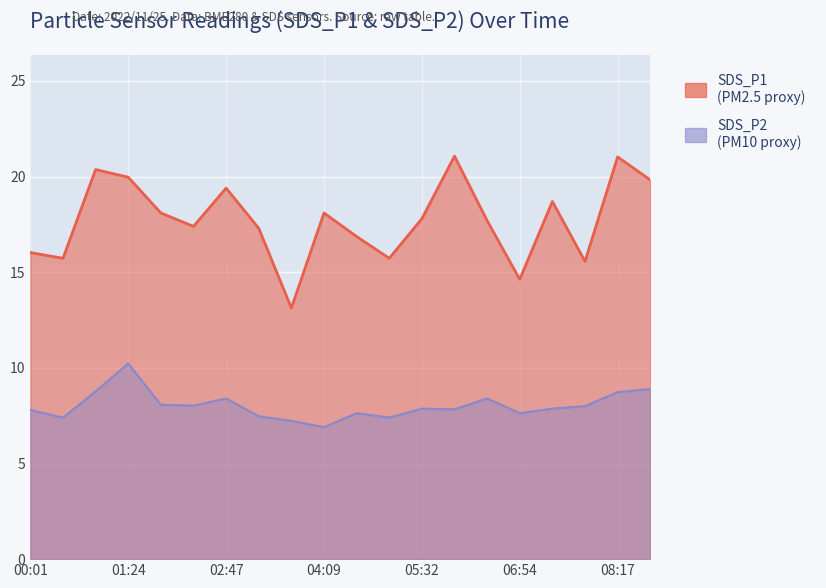

What is the highest value of the SDS_P2 series?

10.2